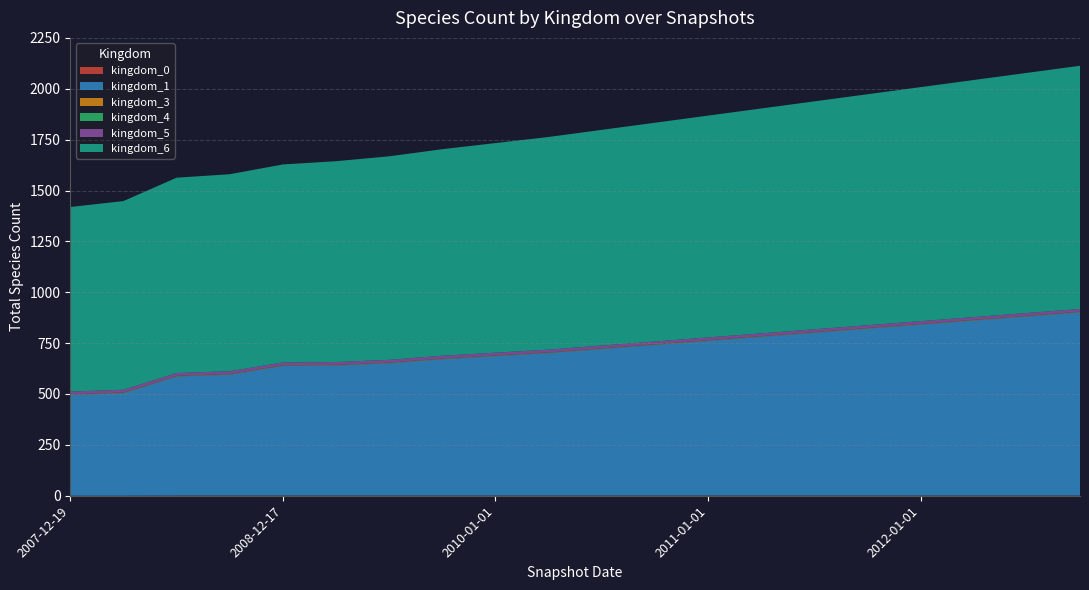

Reading right to left, extract all data points from this chart.

kingdom_0: 1	1	1	1	1	1	1	1	1	1	1	1	1	1	1	1	1	1	0	0
kingdom_1: 900	880	860	840	820	800	780	760	740	720	700	685	670	650	639	637	594	585	504	495
kingdom_3: 2	2	2	2	2	2	2	2	2	2	2	2	2	2	2	2	2	2	2	2
kingdom_4: 1	1	1	1	1	1	1	1	1	1	1	1	1	1	1	1	1	1	1	1
kingdom_5: 14	14	14	14	14	14	14	14	14	14	14	14	14	14	14	14	14	14	14	14
kingdom_6: 1195	1180	1165	1150	1135	1120	1105	1090	1075	1060	1045	1030	1015	1000	987	973	968	960	927	907